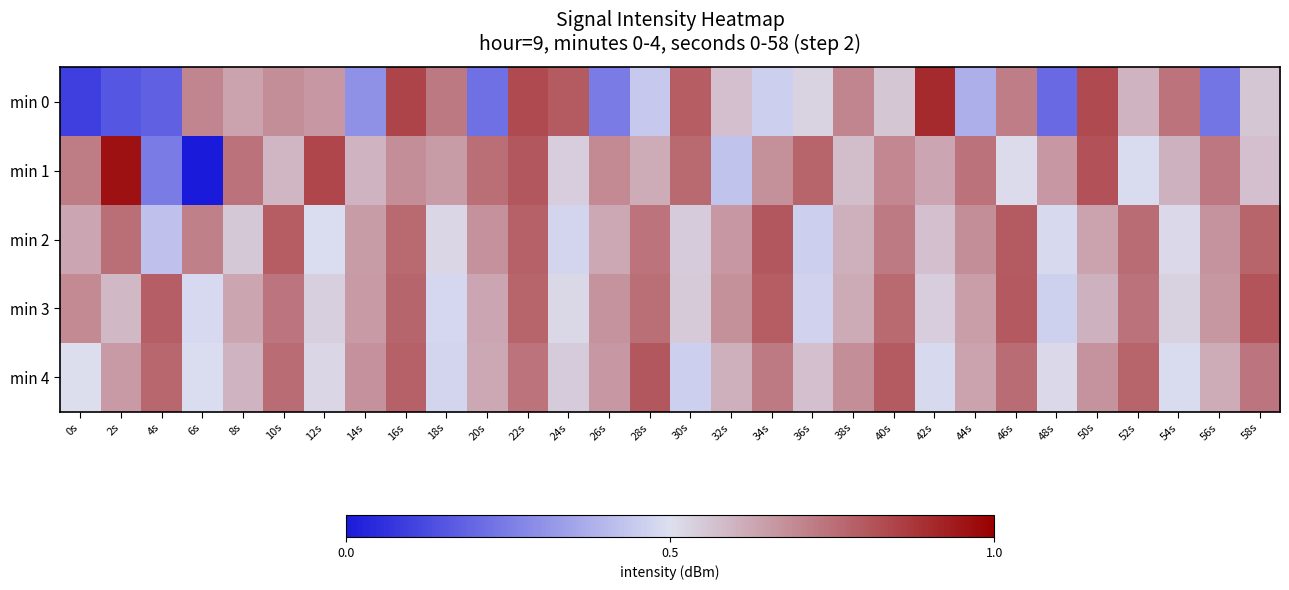

What is the total value across all series at 24s?

-661.8